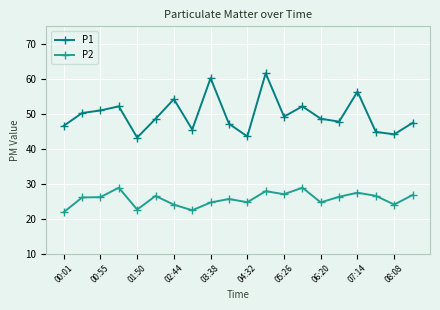

Which series has the widest spread of values?

P1